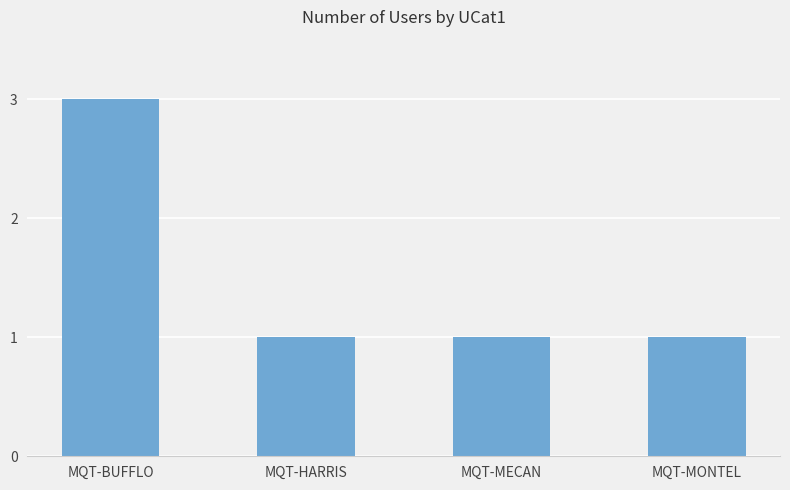

What is the greatest value displayed?

3